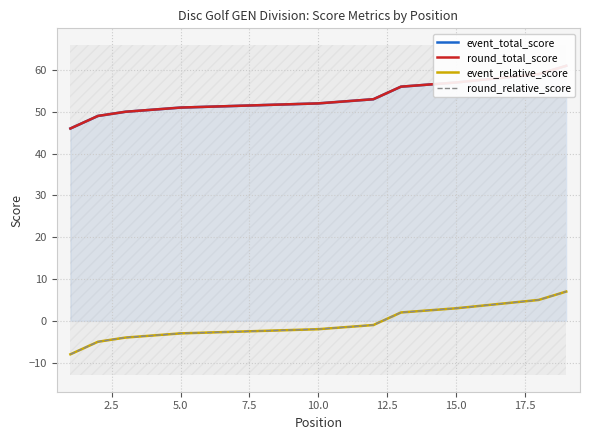

Which series has the largest total across all categories?

event_total_score